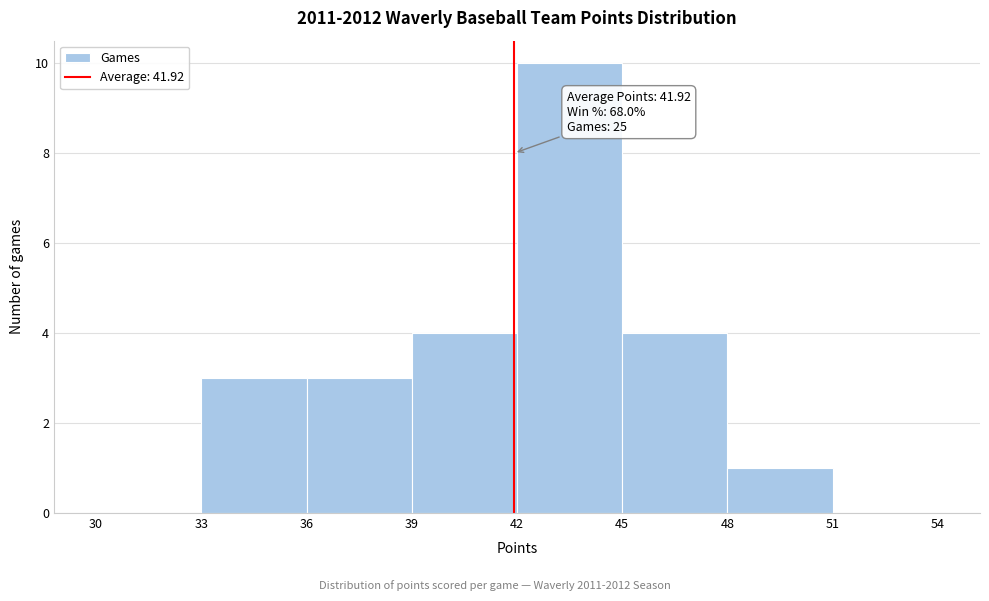

Which range on the x-axis has the tallest bar?

42 to 45